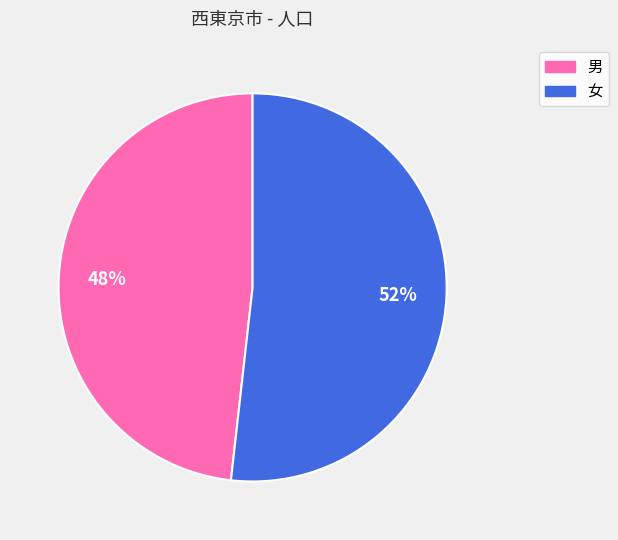

Does any single category account for the majority?

Yes